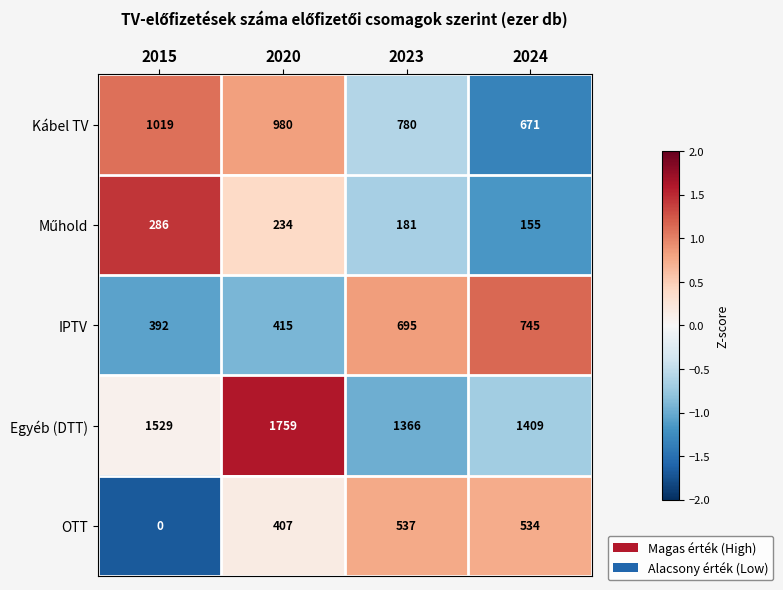

True or false: Egyéb (DTT) has a value of 1529 at 2015.

True